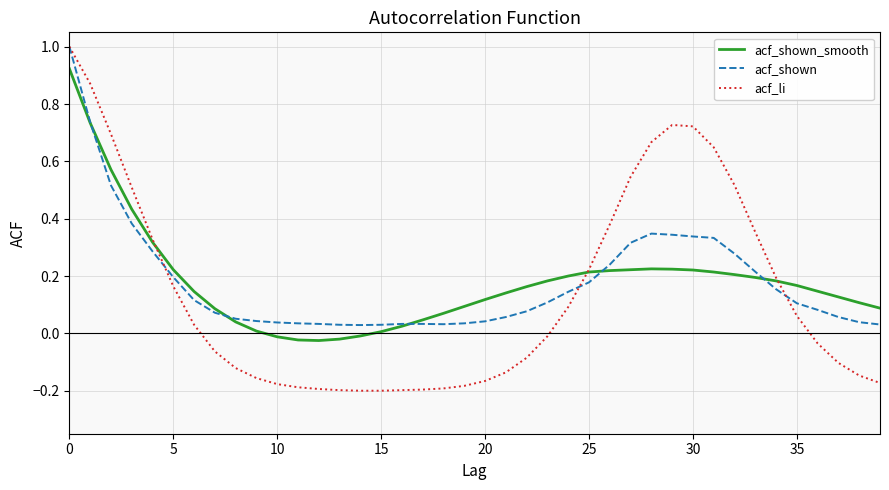

How many series are shown in this chart?

3